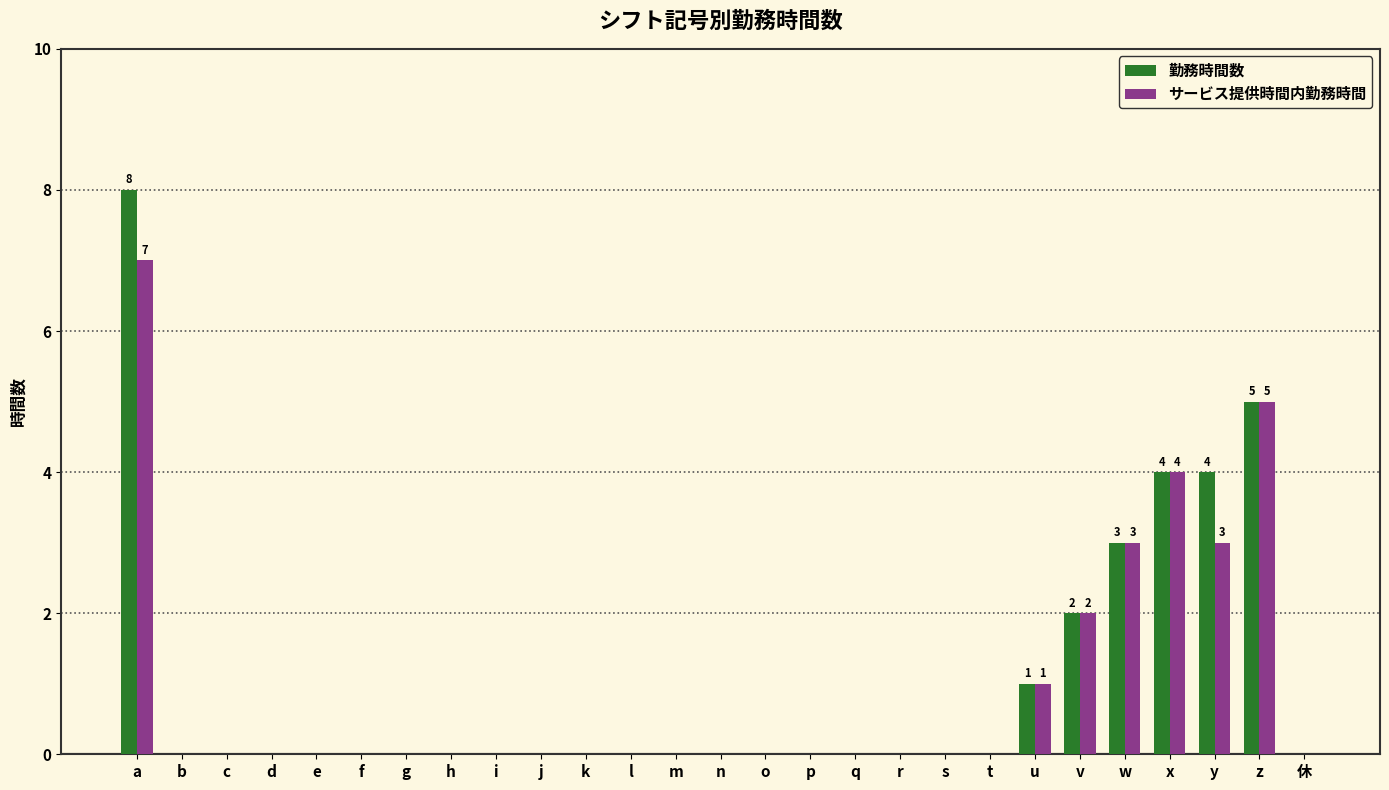

What are all the series names shown in the legend?

勤務時間数, サービス提供時間内勤務時間